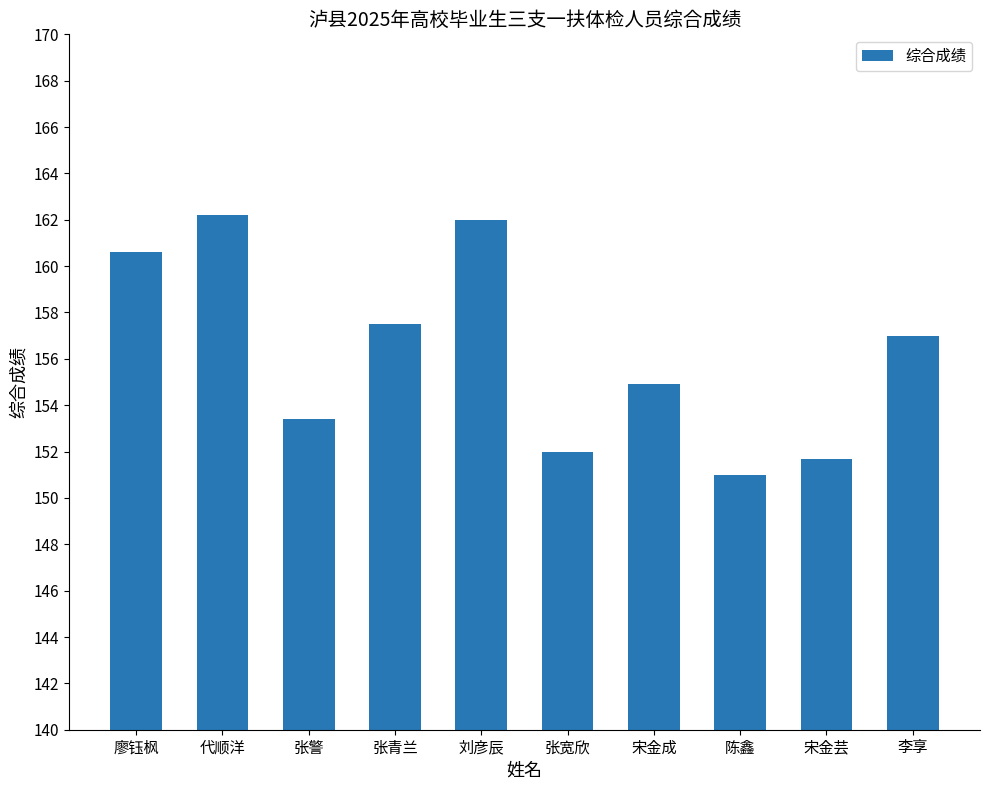

What is the smallest value displayed?

151.0